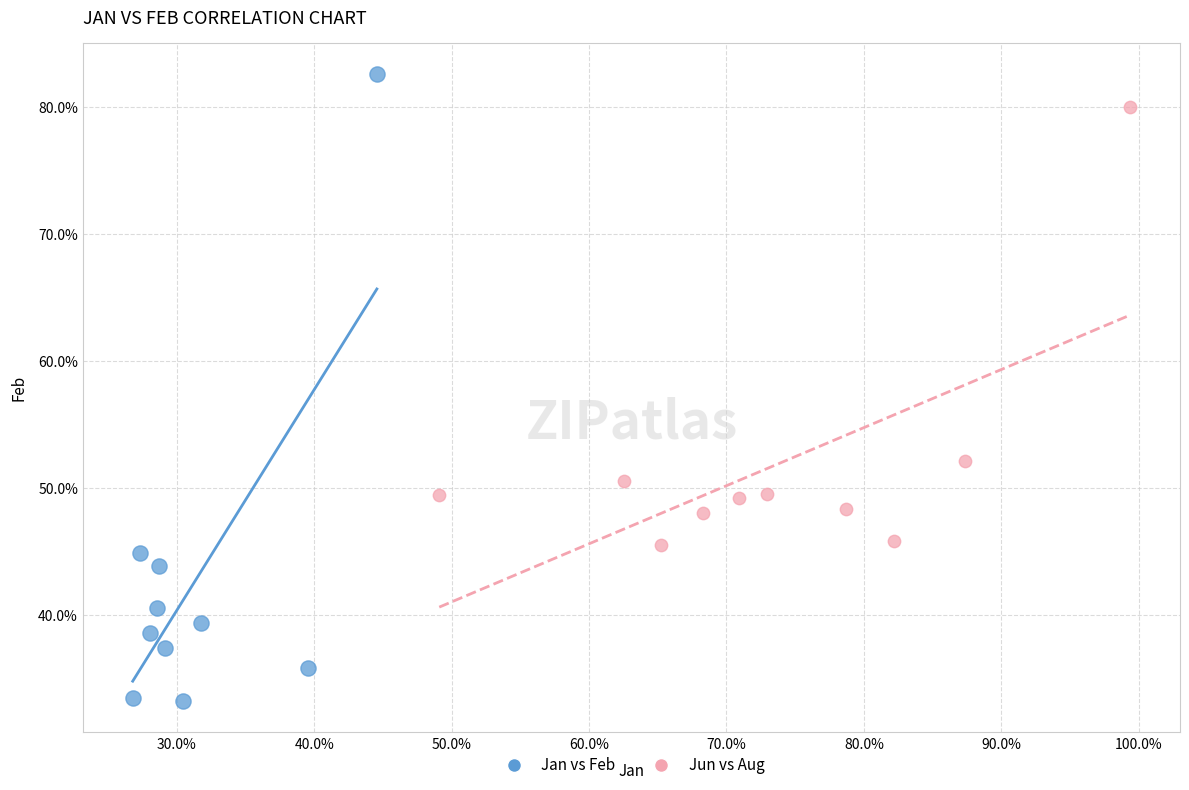

Which series has the widest spread of Y values?

Jan vs Feb